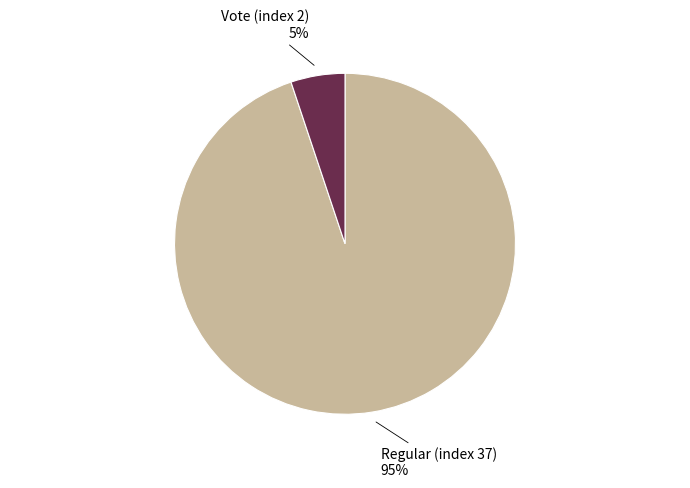

Is there a majority slice in this chart?

Yes